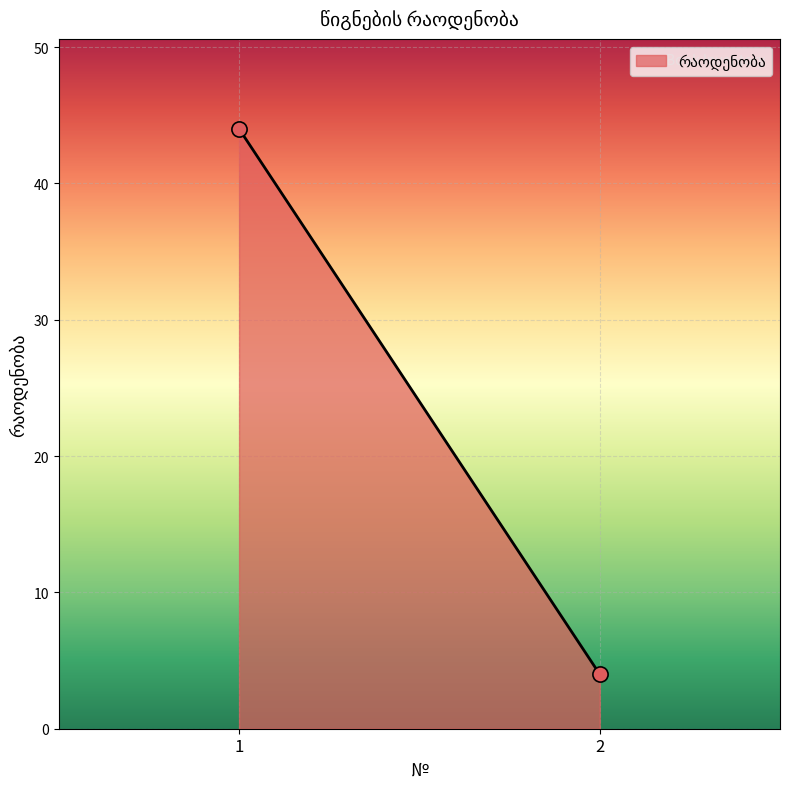

What is the average Y value?

24